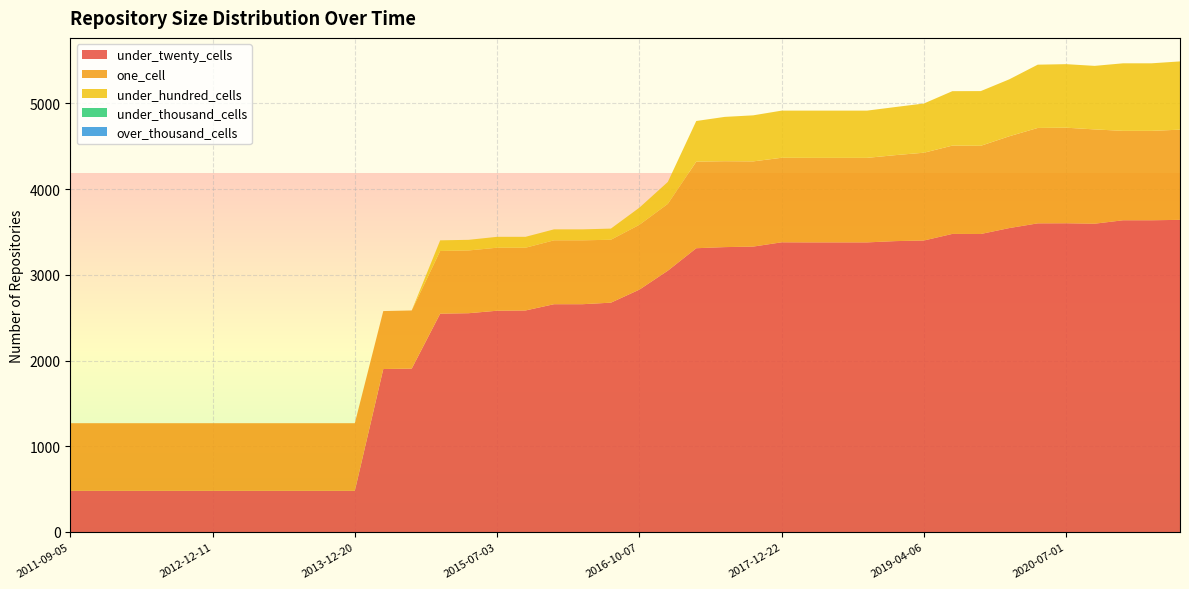

Reading left to right, list all the values displayed in this chart.

under_twenty_cells: 480	480	480	480	480	480	480	480	480	480	480	1901	1906	2547	2552	2581	2584	2657	2657	2675	2827	3048	3310	3323	3329	3379	3378	3378	3378	3393	3400	3477	3476	3545	3600	3601	3596	3636	3636	3641
one_cell: 789	789	789	789	789	789	789	789	789	789	789	676	678	731	732	735	732	745	745	734	756	779	1010	1002	994	986	986	986	986	1003	1024	1030	1029	1071	1113	1115	1100	1043	1043	1052
under_hundred_cells: 0	0	0	0	0	0	0	0	0	0	0	0	0	124	124	127	127	128	128	130	200	256	474	517	537	550	551	551	551	561	574	635	638	664	738	741	741	788	788	796
under_thousand_cells: 0	0	0	0	0	0	0	0	0	0	0	0	0	0	0	0	0	0	0	0	0	0	0	0	0	0	0	0	0	0	0	0	0	0	0	0	0	0	0	0
over_thousand_cells: 0	0	0	0	0	0	0	0	0	0	0	0	0	0	0	0	0	0	0	0	0	0	0	0	0	0	0	0	0	0	0	0	0	0	0	0	0	0	0	0